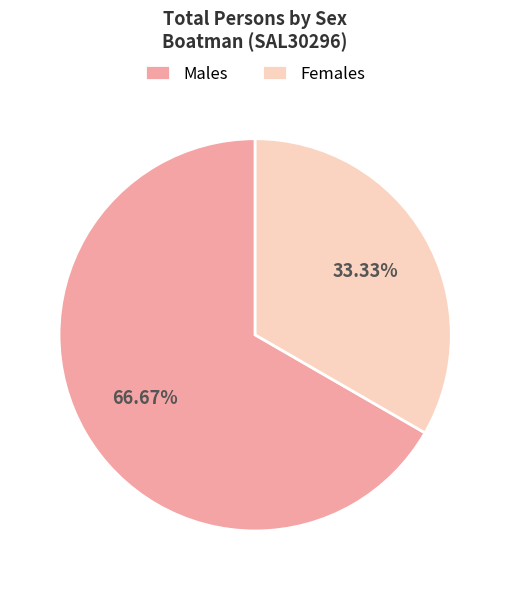

What is the largest slice in the pie chart?

Males